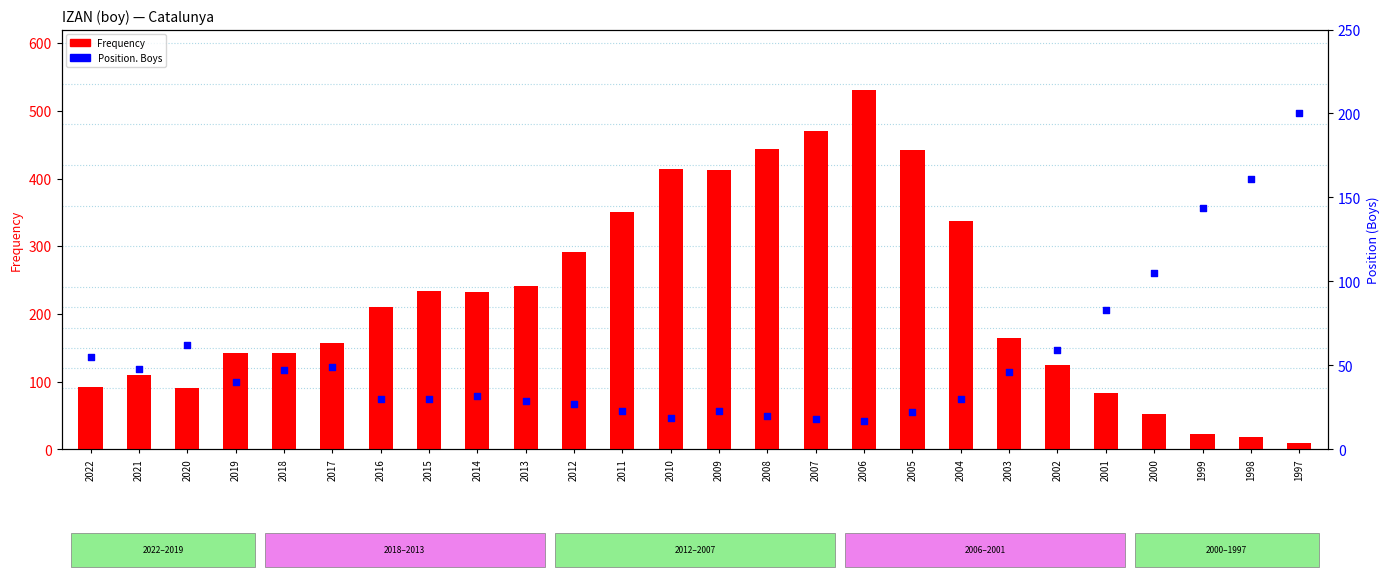

At how many categories does at least one series exceed 244?

9